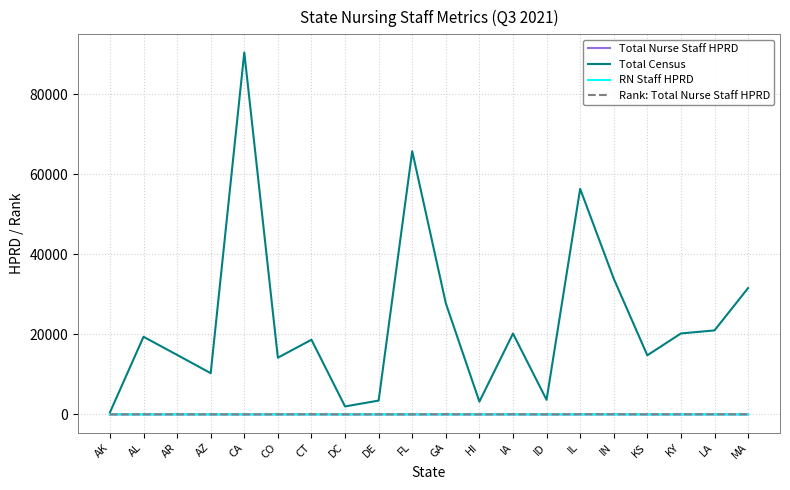

Between DE and IL, which series saw the biggest shift?

Total Census